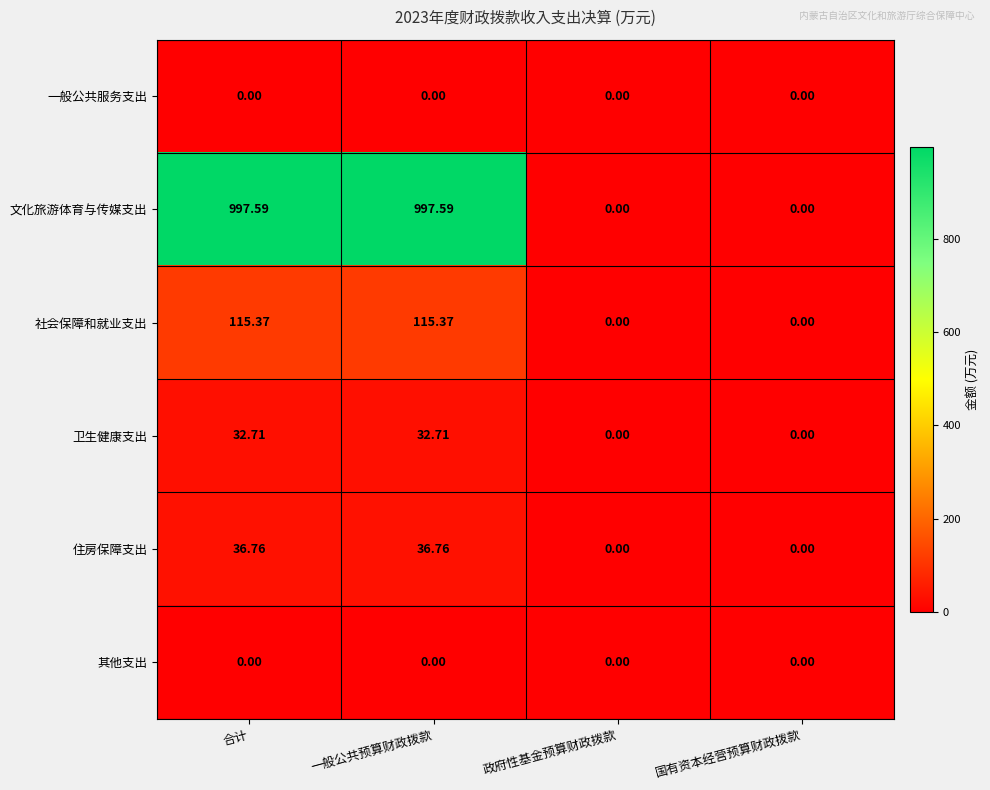

Which series has the largest total across all categories?

文化旅游体育与传媒支出